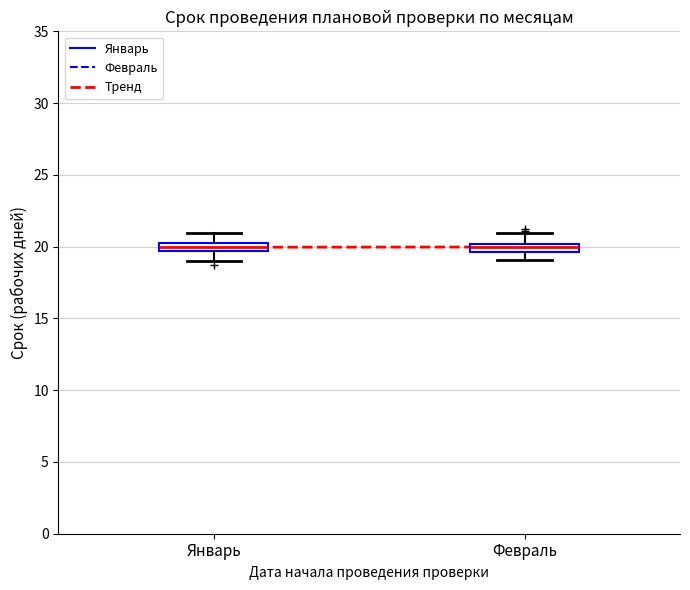

Where does the upper whisker of the box for Январь end on the y-axis? The values are not printed on the chart, so give them approximately, as read against the axis.

21.0